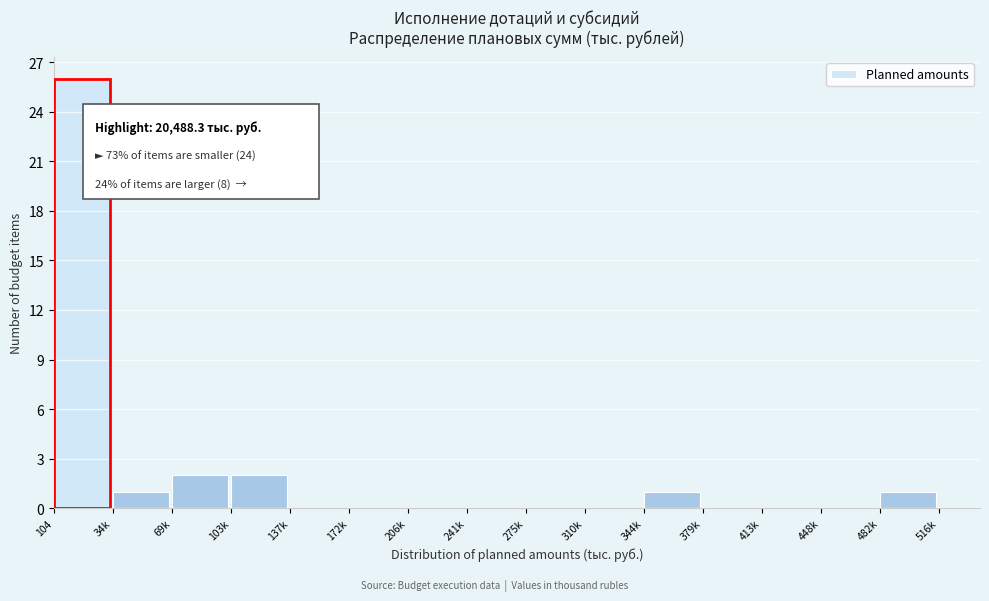

Reading right to left, extract all data points from this chart.

482k=1	448k=0	413k=0	379k=0	344k=1	310k=0	275k=0	241k=0	206k=0	172k=0	137k=0	103k=2	69k=2	34k=1	104=26